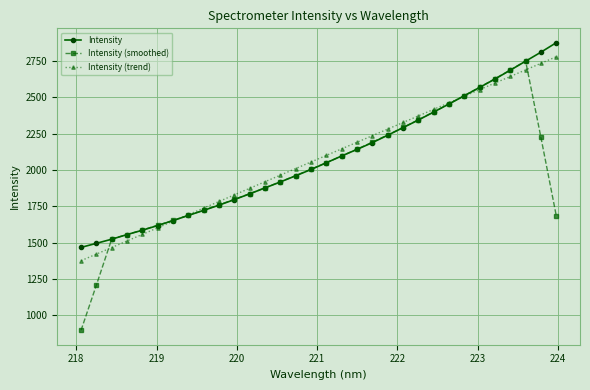

What is the difference between the second highest and minimum values in the Intensity series?

1342.2